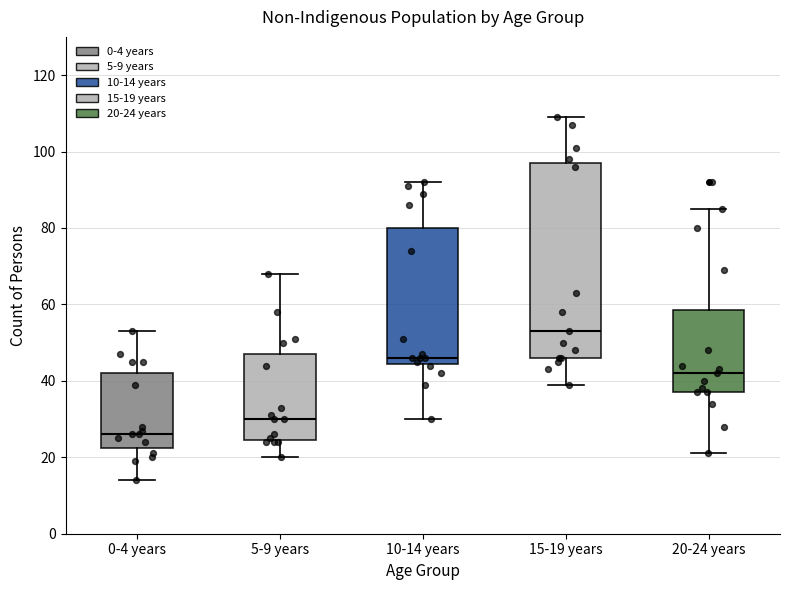

Which box's median line is the highest?

15-19 years